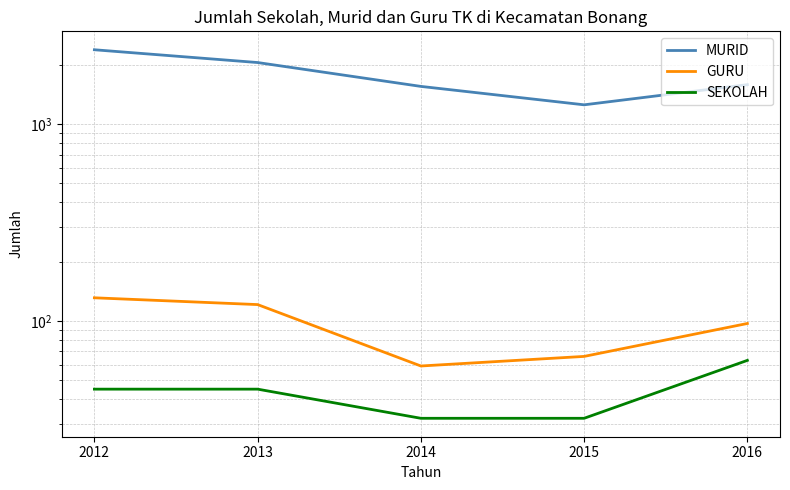

At how many categories does at least one series exceed 1338?

4